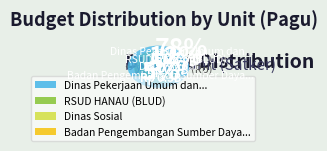

Approximately how many times larger is the value at Dinas Pekerjaan Umum dan Penataan Ruang compared to Badan Pengembangan Sumber Daya Manusia?

17.5